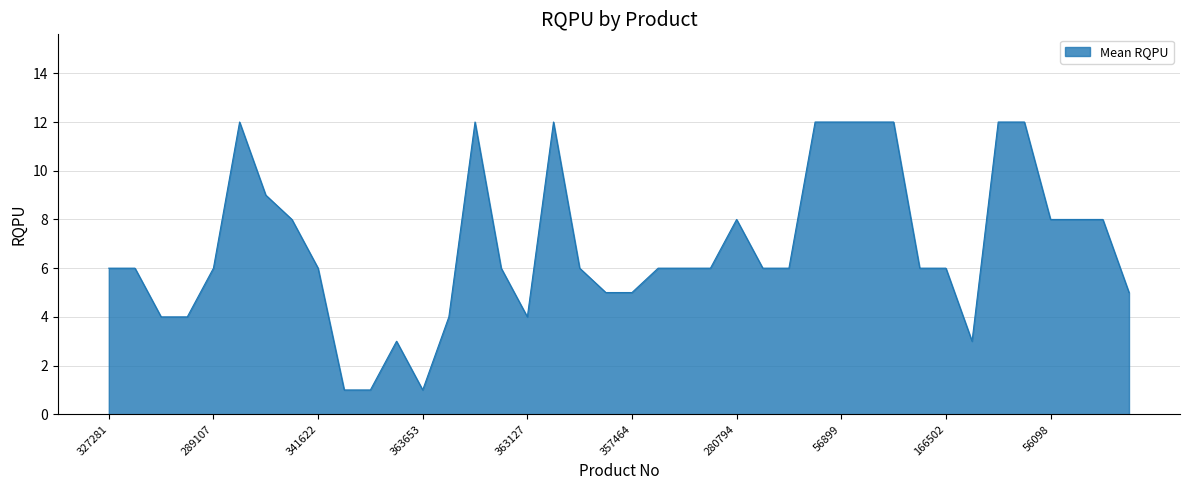

What is the greatest value displayed?

12